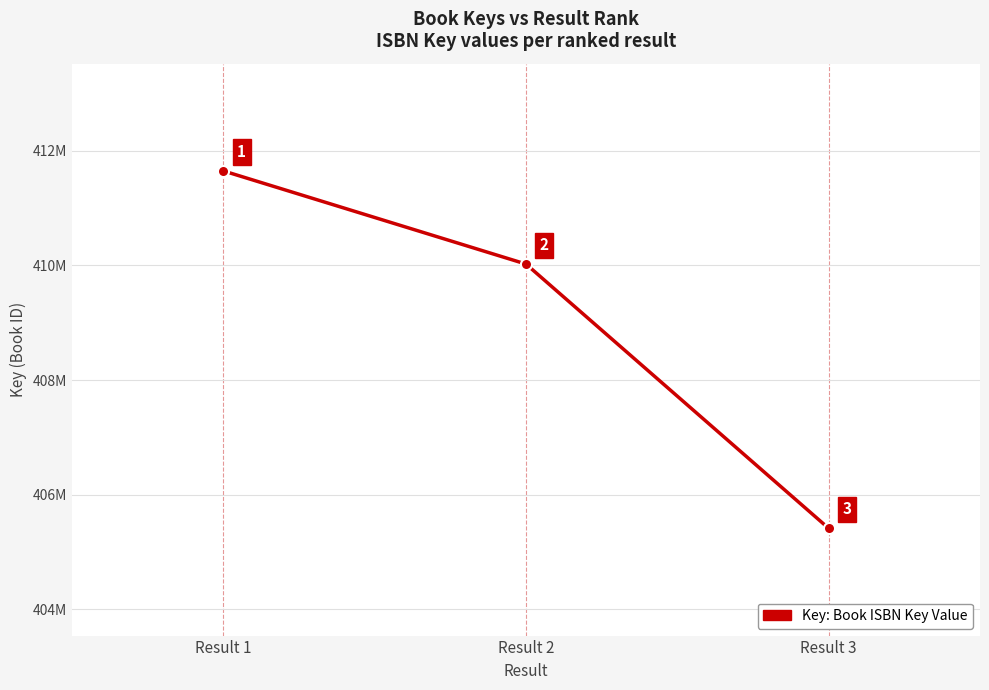

Does the chart have visible grid lines?

Yes